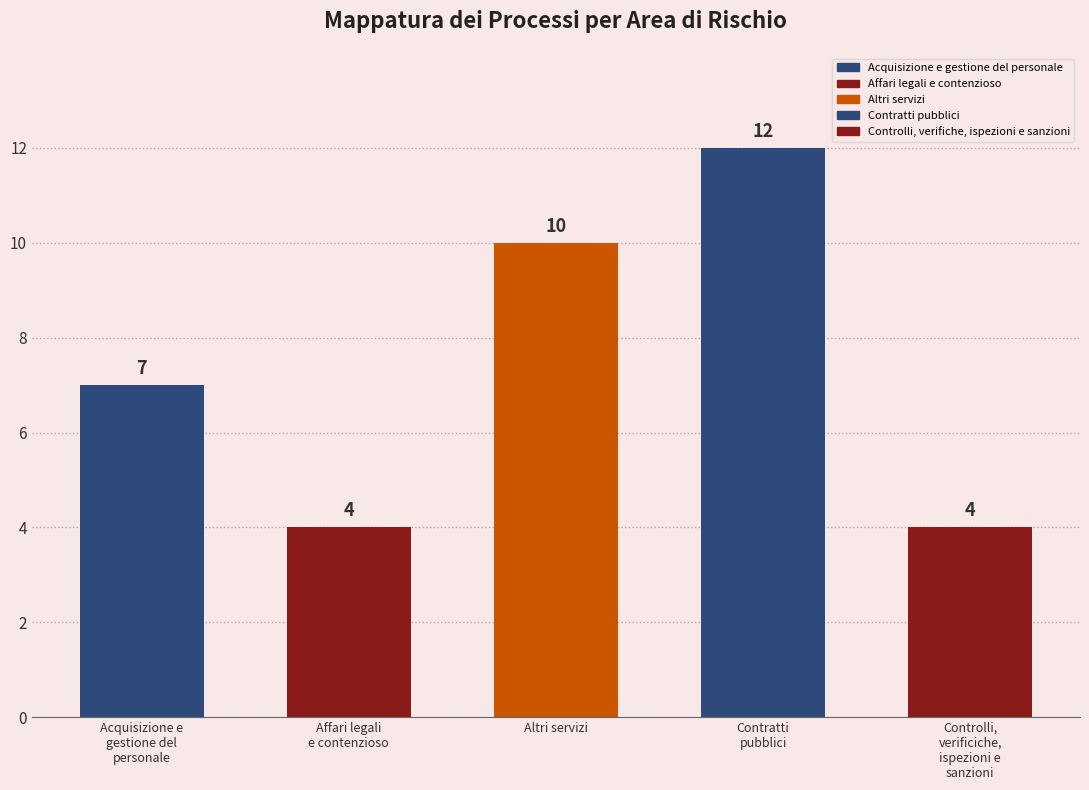

How many bars are there in total?

5